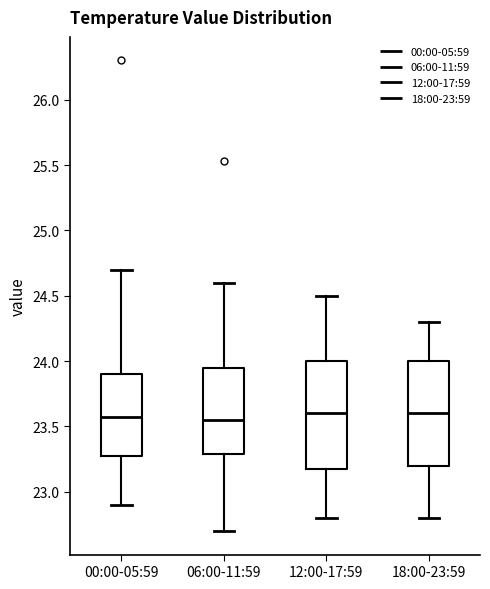

Where does the lower whisker of the box for 12:00-17:59 end on the y-axis? The values are not printed on the chart, so give them approximately, as read against the axis.

22.80